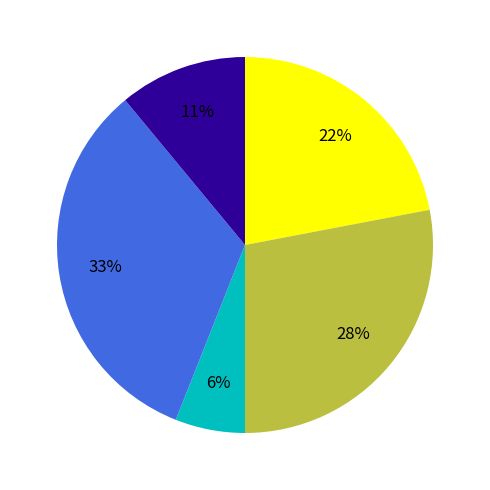

Is there a majority slice in this chart?

No